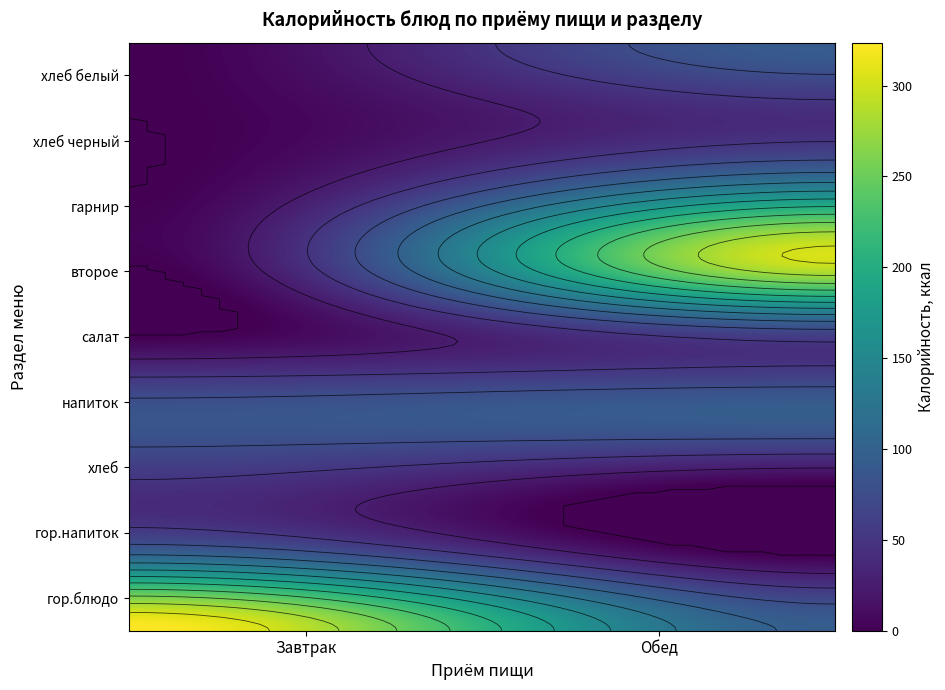

Reading left to right, extract all data points from this chart.

Завтрак: 323.6	107.0	47.4	83.4	0.0	0.0	0.0	0.0	0.0
Обед: 95.5	0.0	0.0	95.7	57.9	300.3	145.7	40.8	94.7